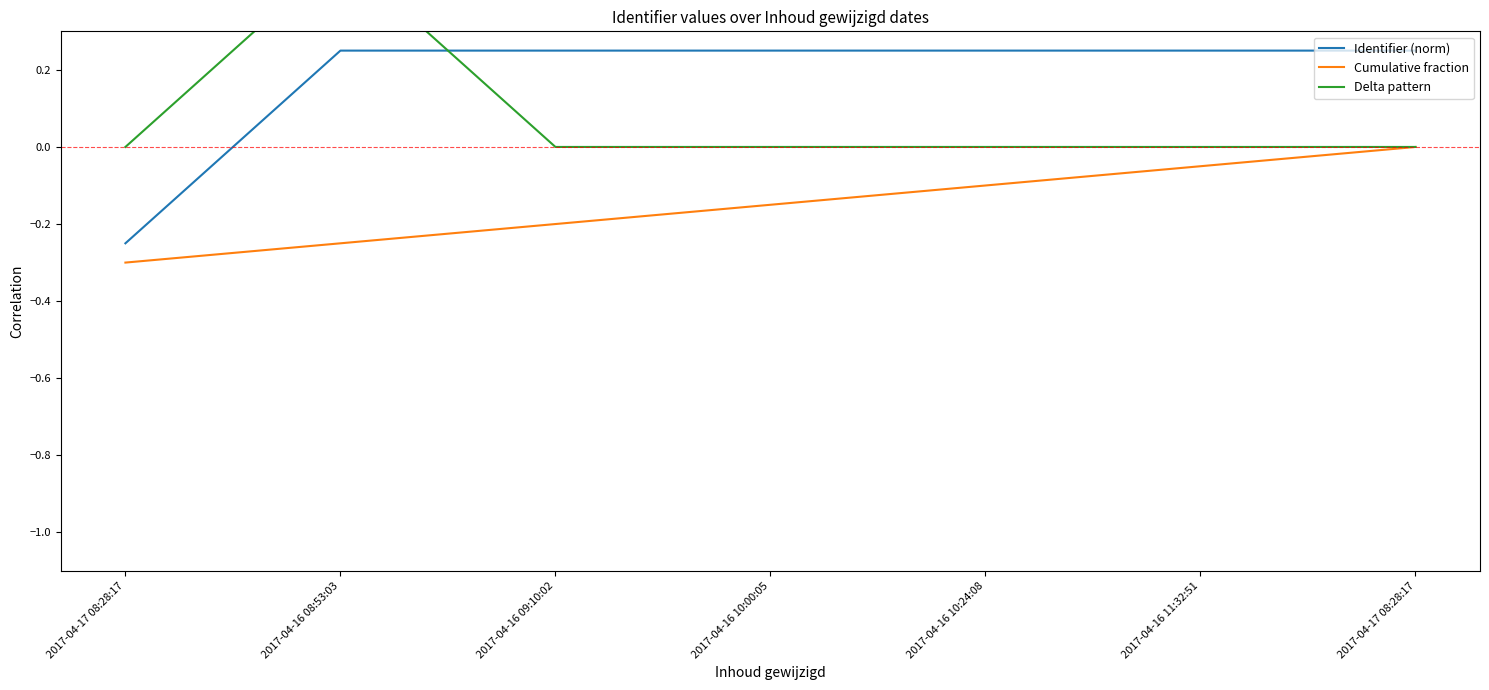

What is the difference between the Delta pattern values at 2017-04-16 08:53:03 and 2017-04-17 08:28:17?

0.5